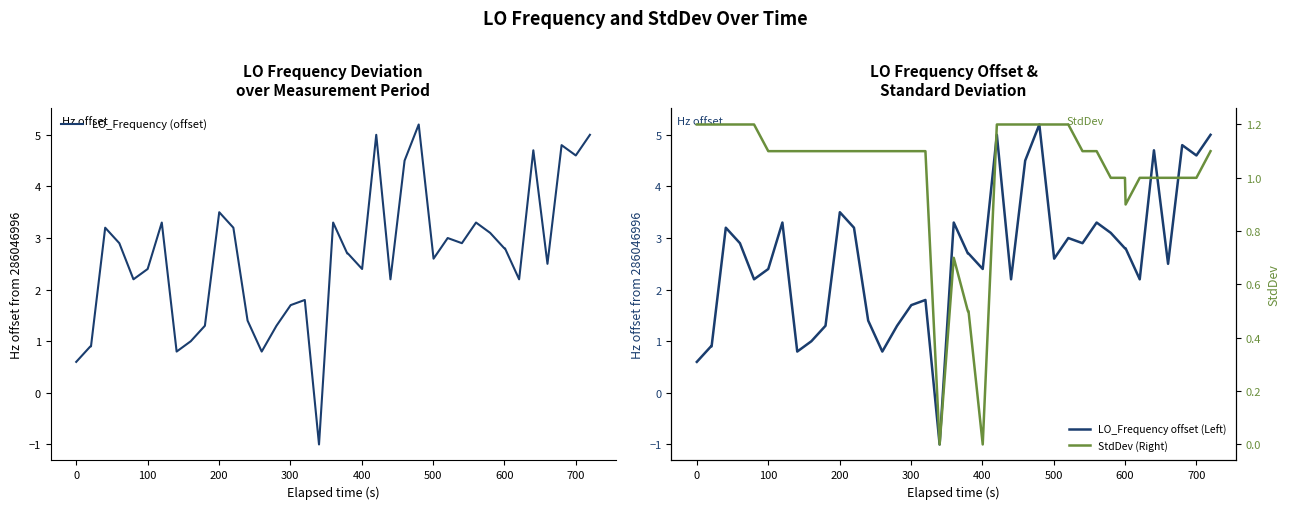

Which series has the widest spread of values?

LO_Frequency (offset)